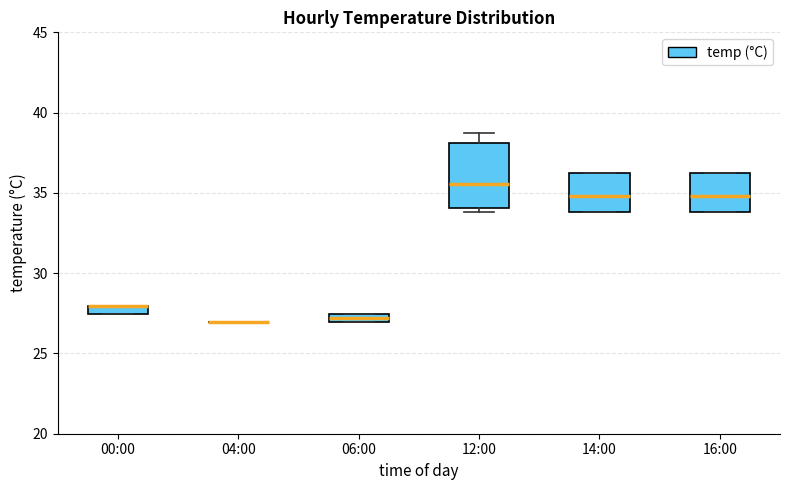

Where is the upper edge of the box for 06:00 on the y-axis? The values are not printed on the chart, so give them approximately, as read against the axis.

27.5